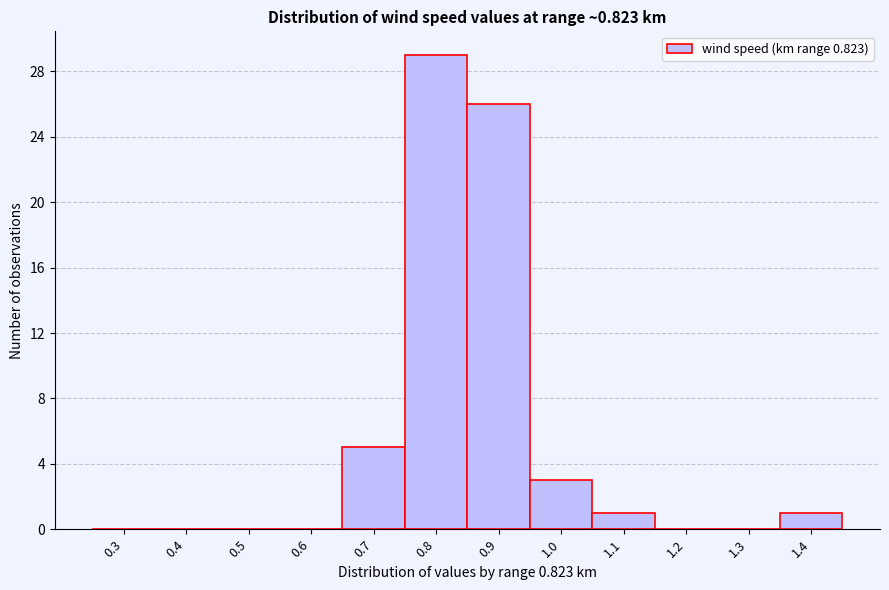

Reading left to right, extract all data points from this chart.

0.3=0	0.4=0	0.5=0	0.6=0	0.7=5	0.8=29	0.9=26	1.0=3	1.1=1	1.2=0	1.3=0	1.4=1